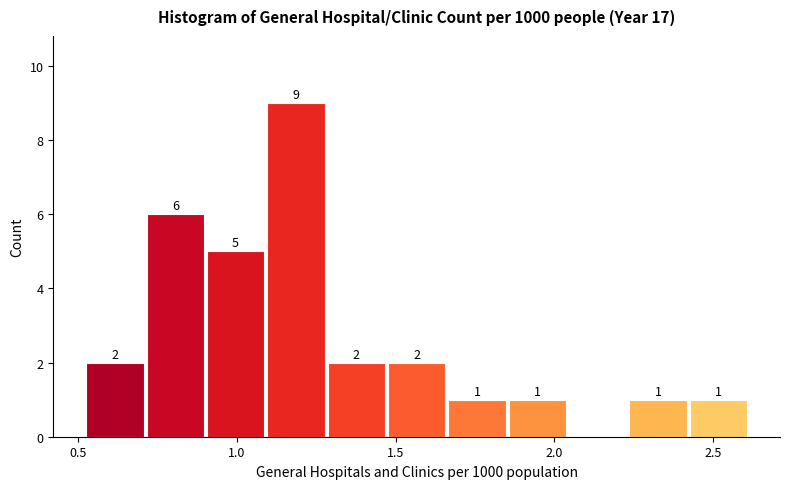

Read against the x-axis, roughly where is the centre of the tallest bar?

1.20